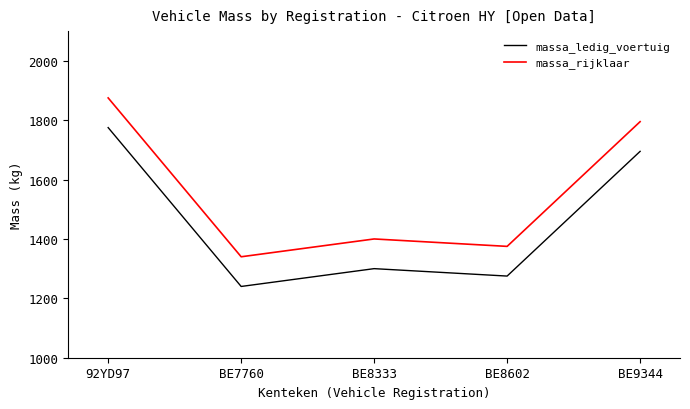

Does the chart have visible grid lines?

No